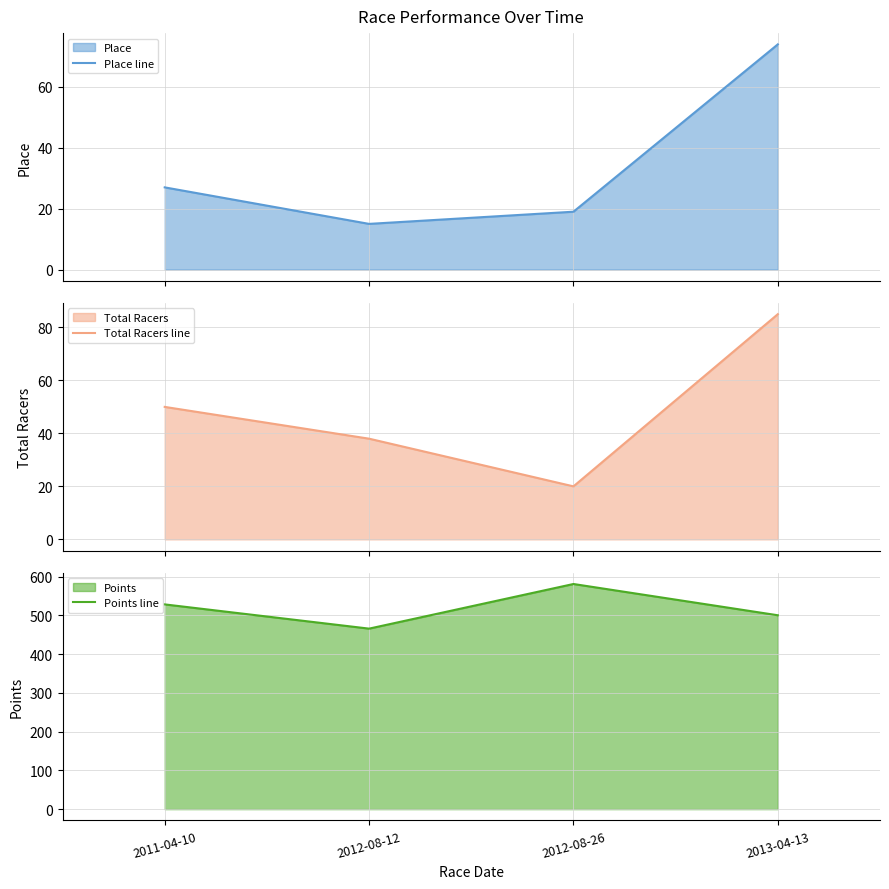

List the labels in order of Total Racers line value, largest first.

2013-04-13, 2011-04-10, 2012-08-12, 2012-08-26